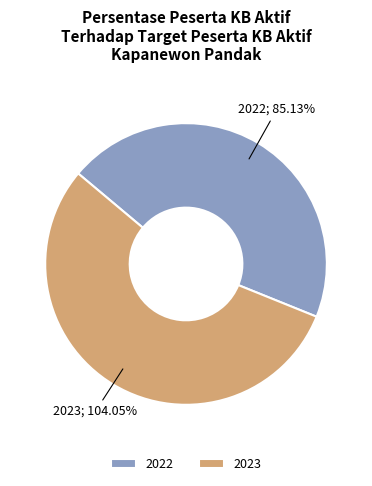

True or false: 2023 accounts for 60% of the total.

False